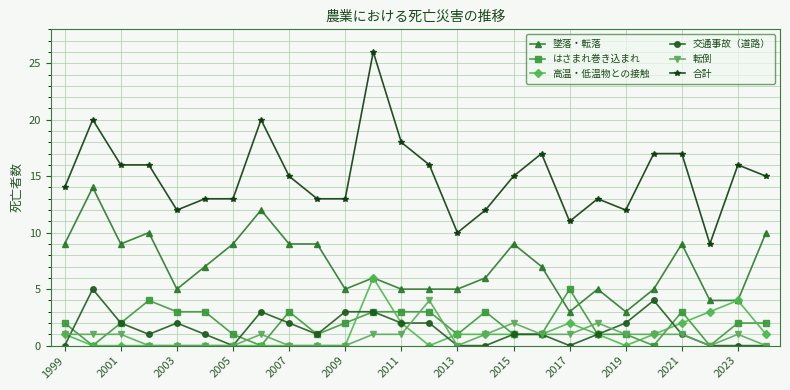

What is the lowest value of the 合計 series?

9